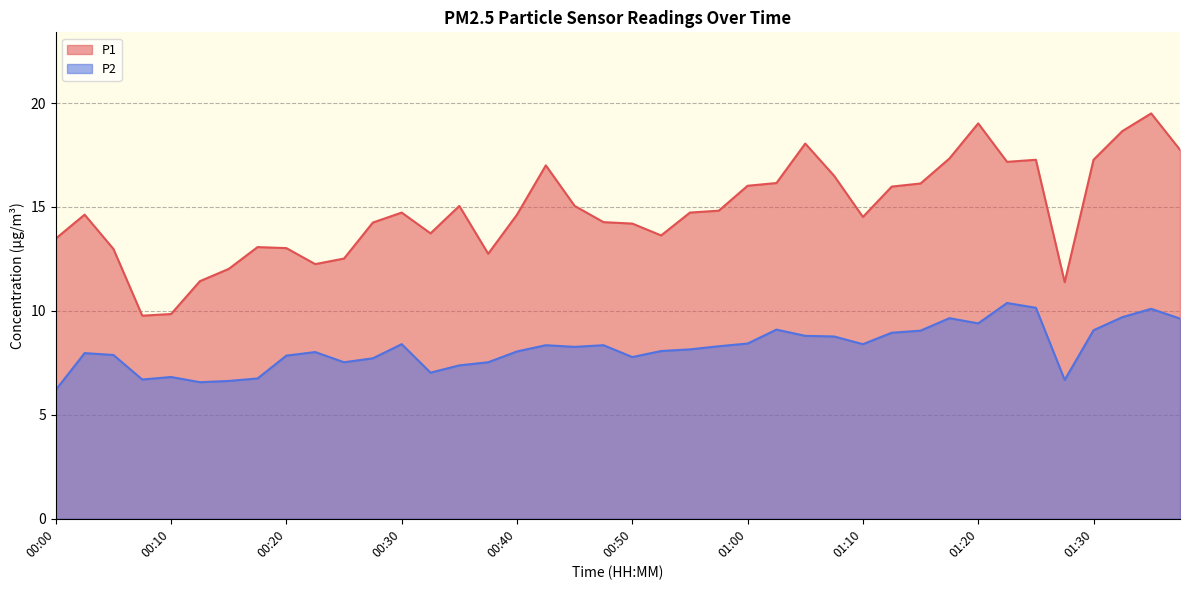

Which category has the highest value in the P1 series?

01:35